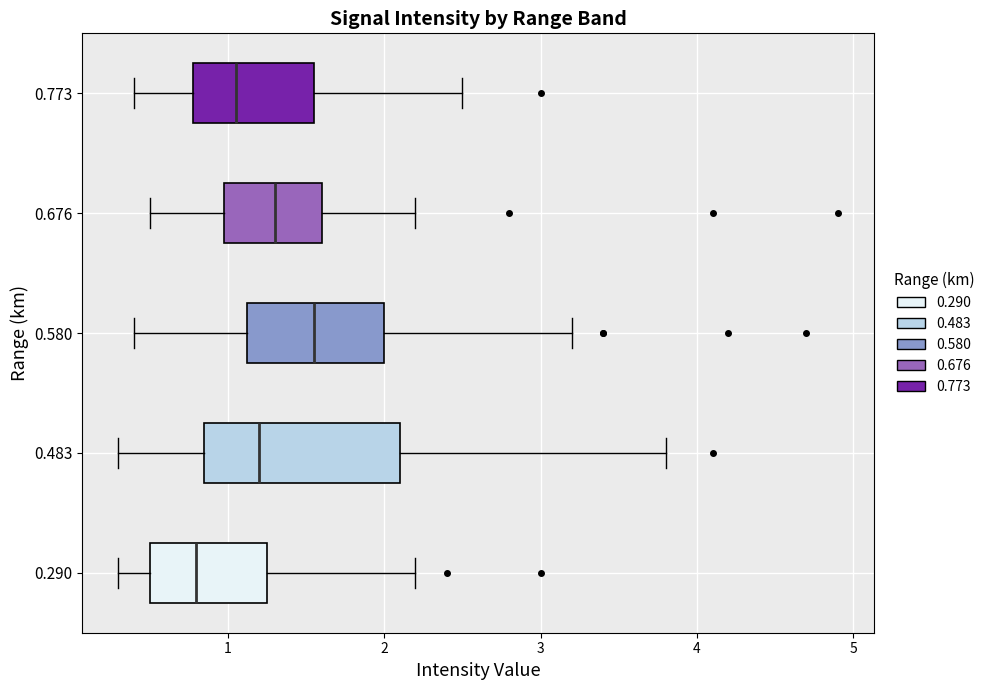

Which box is the widest, from its left edge to its right edge?

0.483